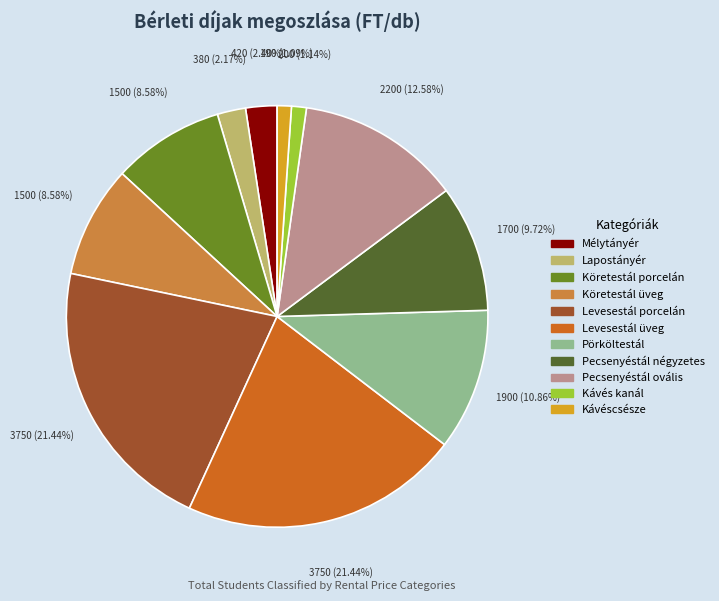

Is there any slice that represents more than half of the pie?

No